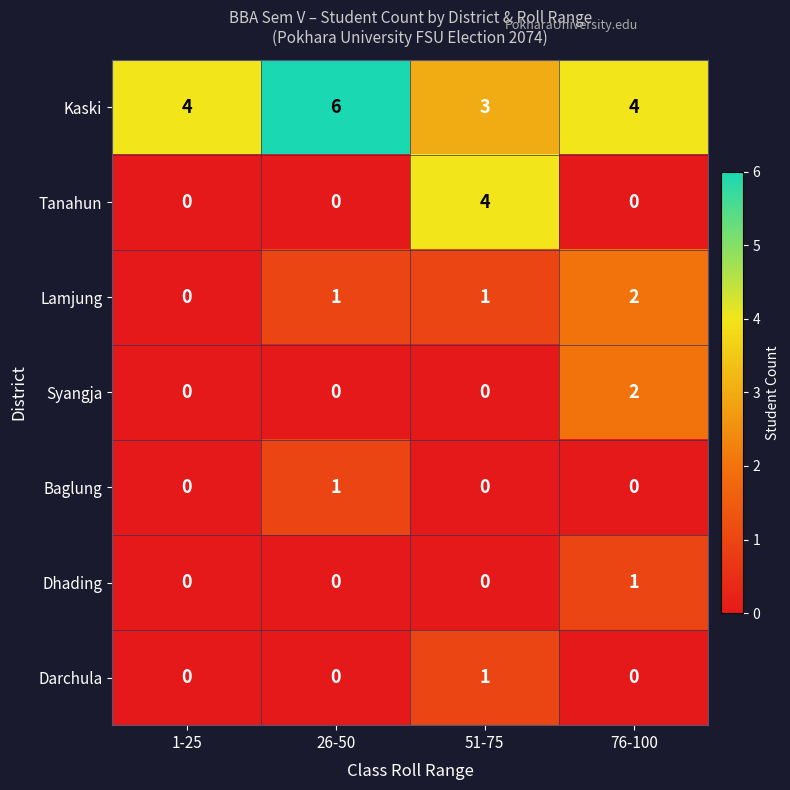

Reading right to left, list all the values displayed in this chart.

Kaski: 4	3	6	4
Tanahun: 0	4	0	0
Lamjung: 2	1	1	0
Syangja: 2	0	0	0
Baglung: 0	0	1	0
Dhading: 1	0	0	0
Darchula: 0	1	0	0